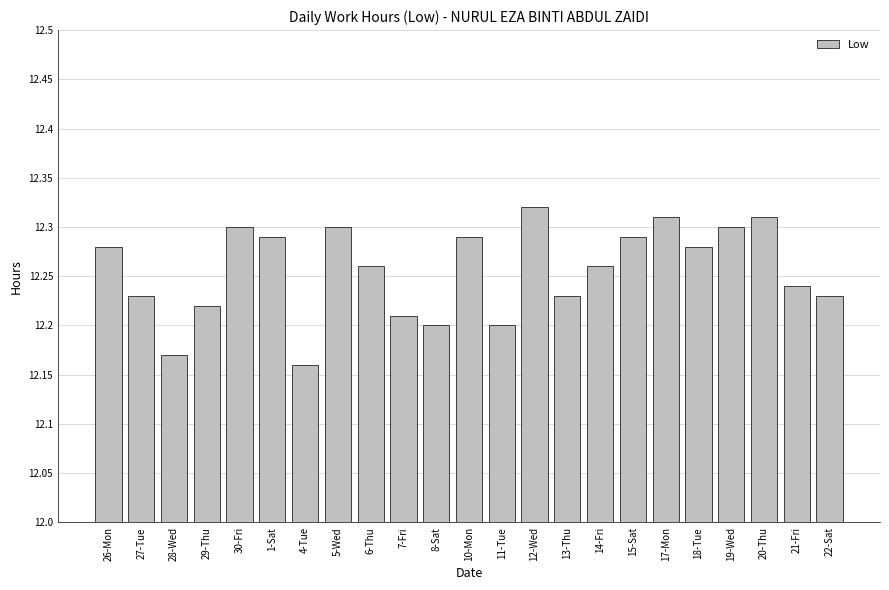

What position from the right is 10-Mon?

12